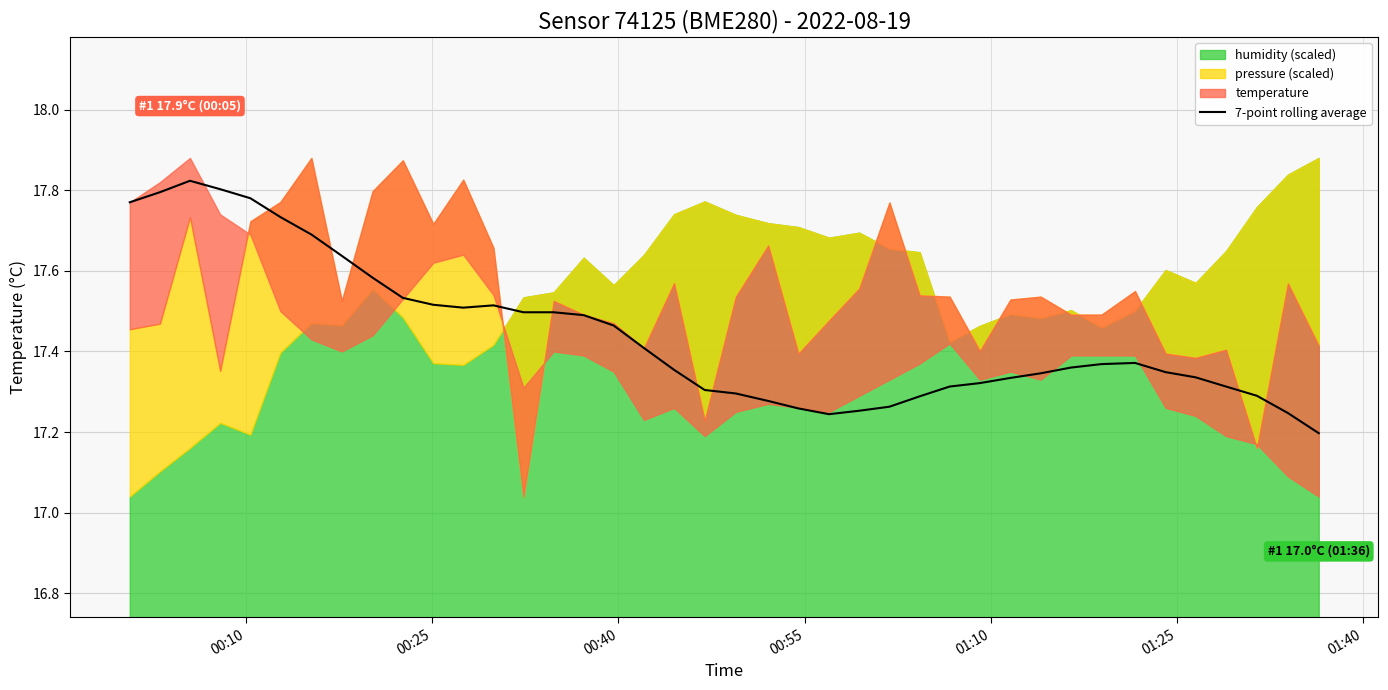

Count the values in the range 17 to 18.

40